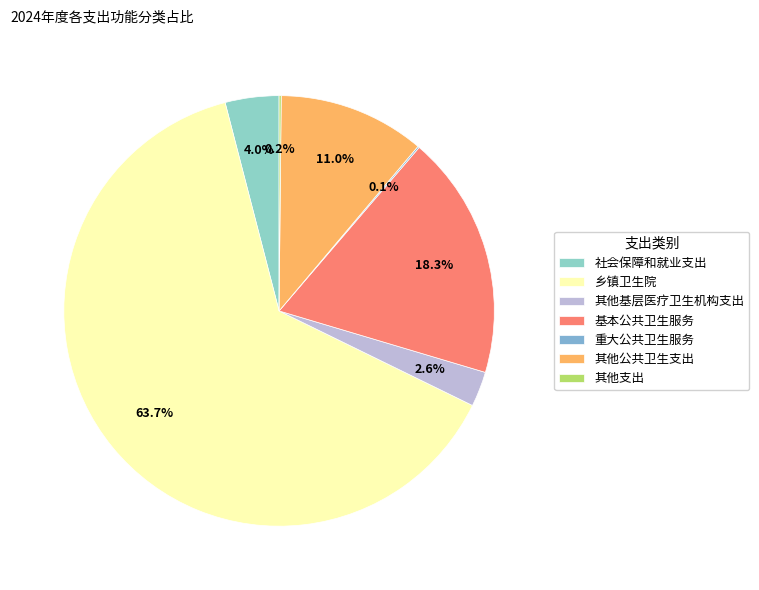

To the nearest percent, what is the average slice percentage?

14%